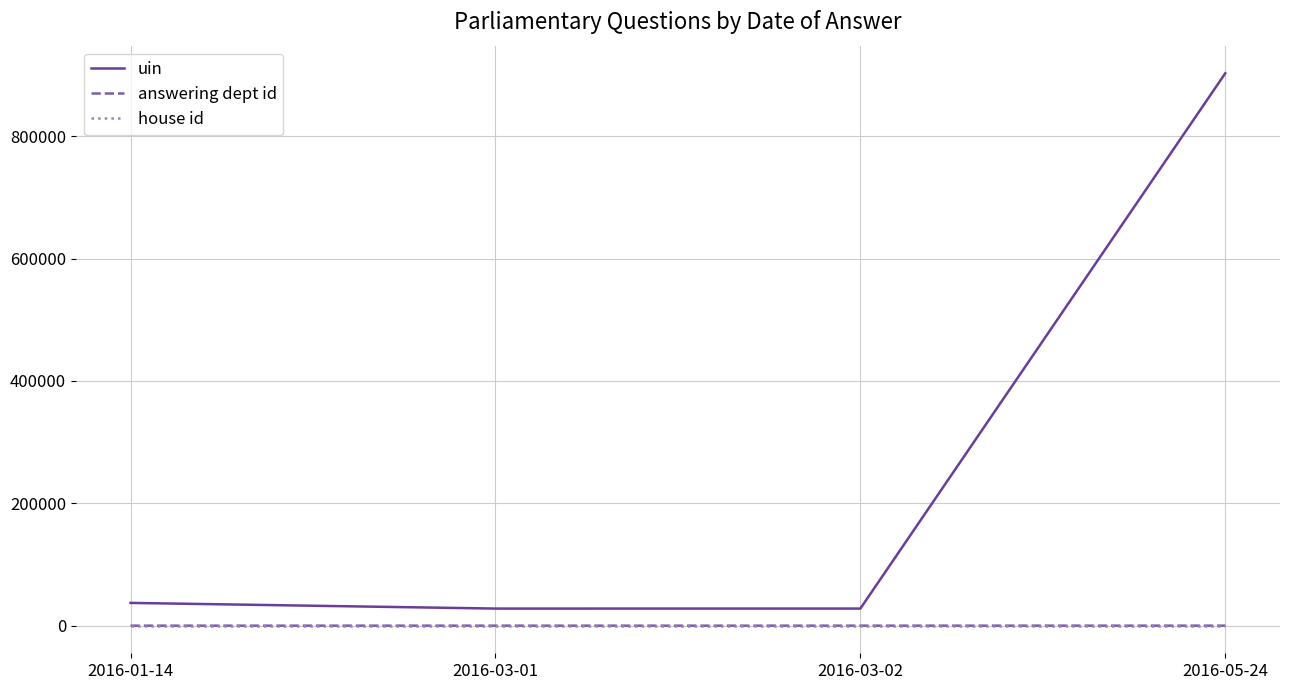

Which series has the largest total across all categories?

uin